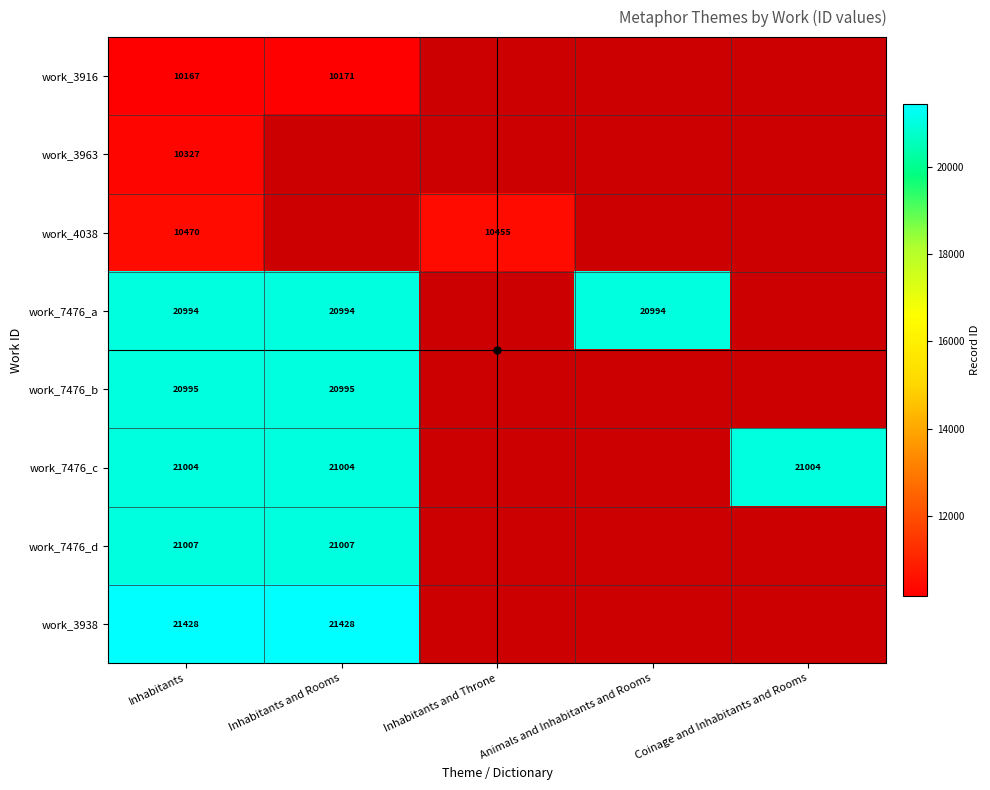

What is the approximate value of work_7476_c at Coinage and Inhabitants and Rooms?

21004.0